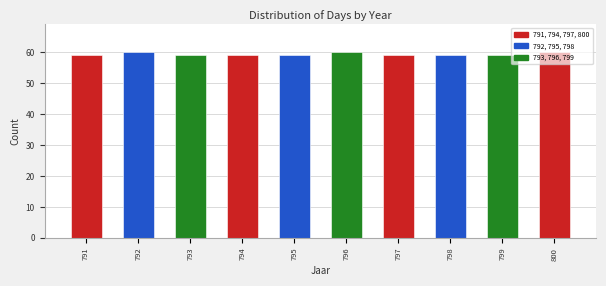

What is the smallest value displayed?

59